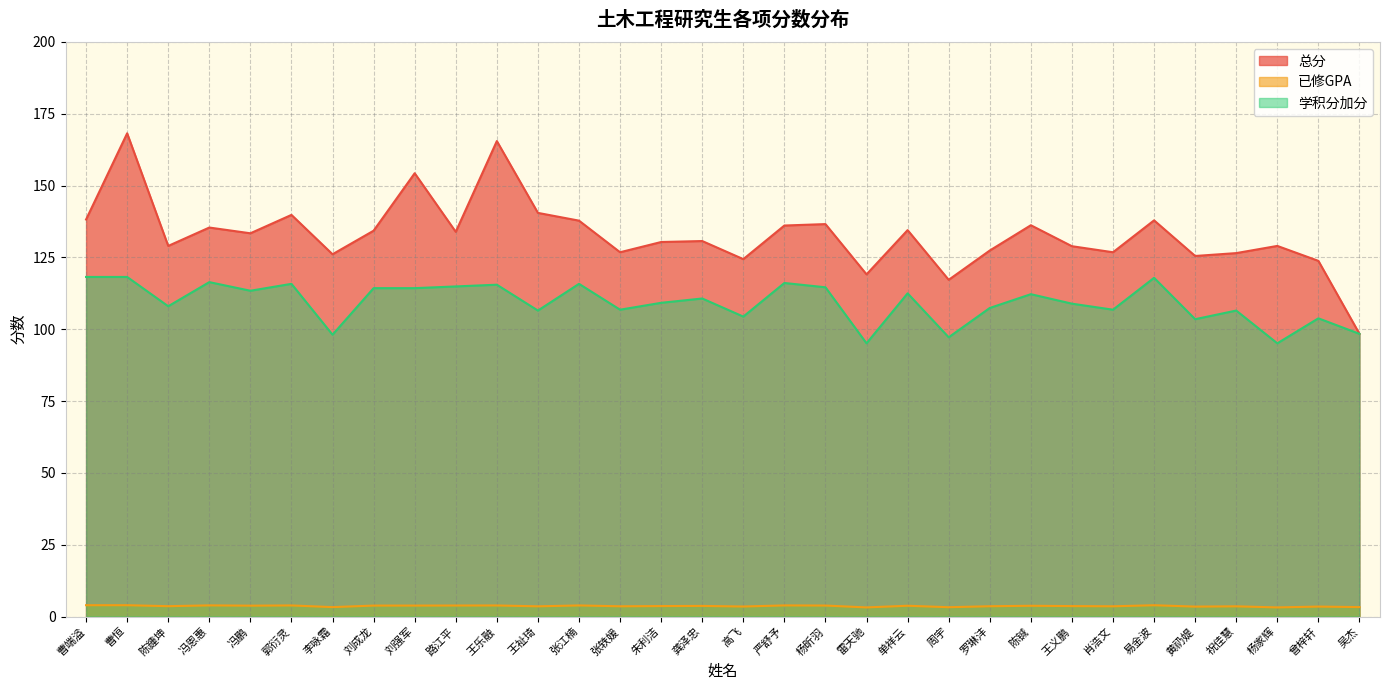

Is it true that 学积分加分 equals 24.7 at 刘强军?

False